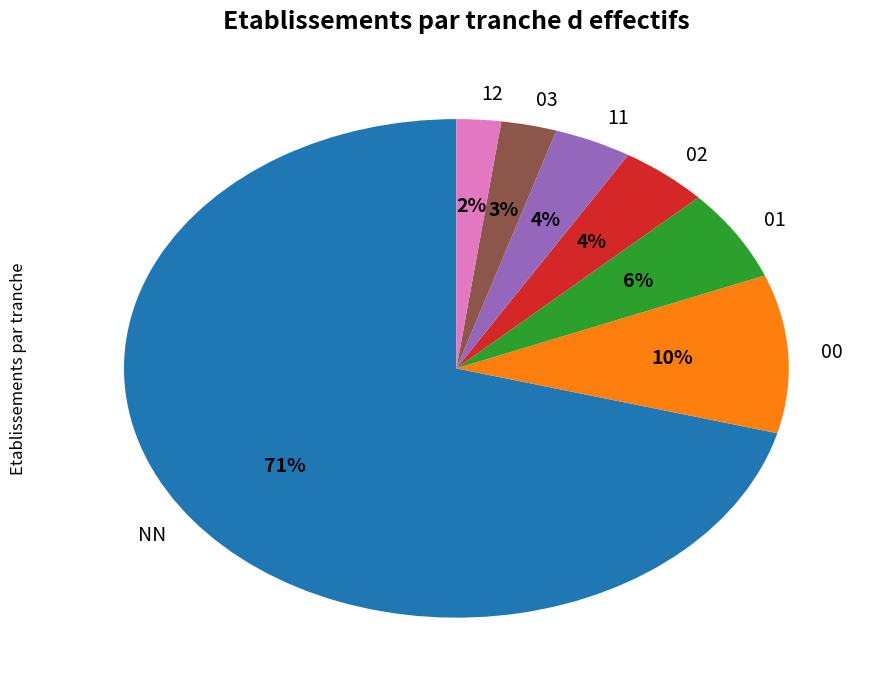

What is the smallest slice in the pie chart?

12